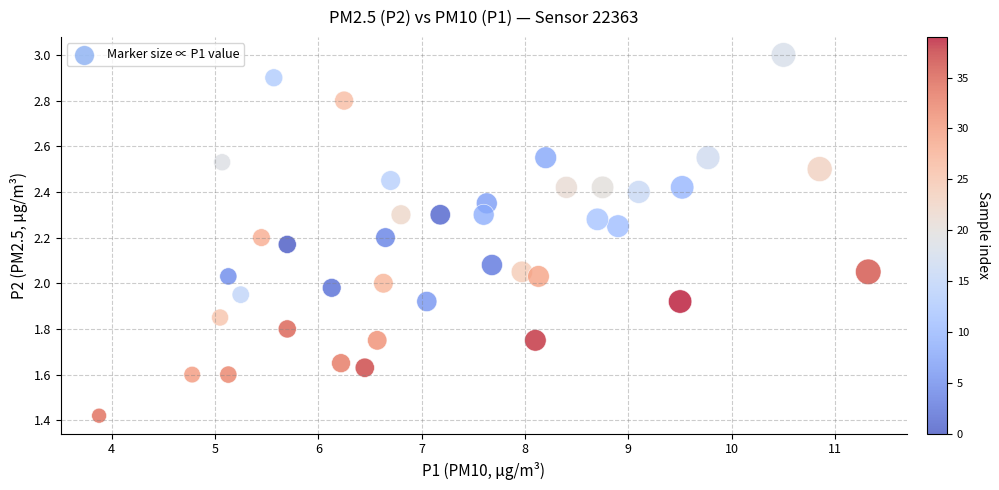

What is the range of X values (max minus min)?

7.4